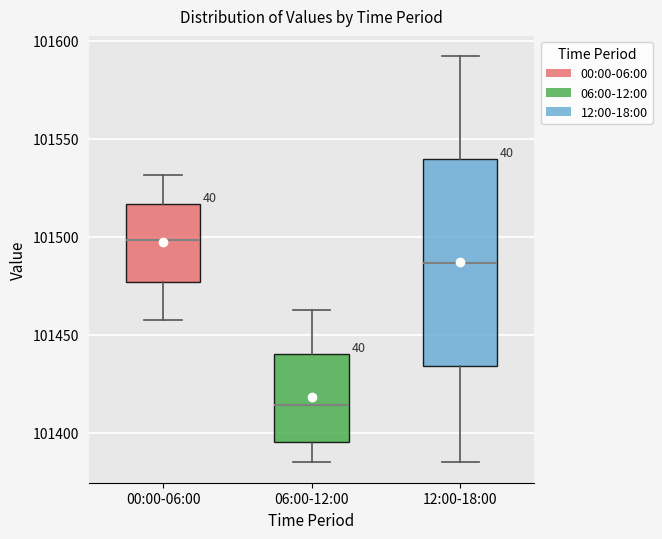

Reading left to right, transcribe this box plot: for each box, give where its median line is, the range the box spans, and where its two whiskers end, as read against the y-axis. The values are not printed on the chart, so give them approximately, as read against the axis.

00:00-06:00: median 101500, box 101475 to 101515, whiskers 101460 to 101530
06:00-12:00: median 101415, box 101395 to 101440, whiskers 101385 to 101465
12:00-18:00: median 101485, box 101435 to 101540, whiskers 101385 to 101590